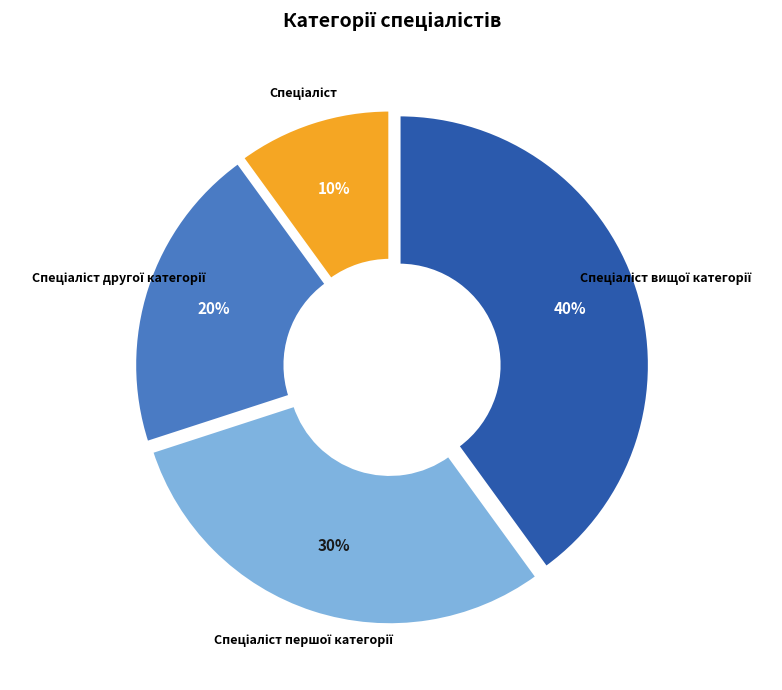

To the nearest percent, what is the average slice percentage?

25%